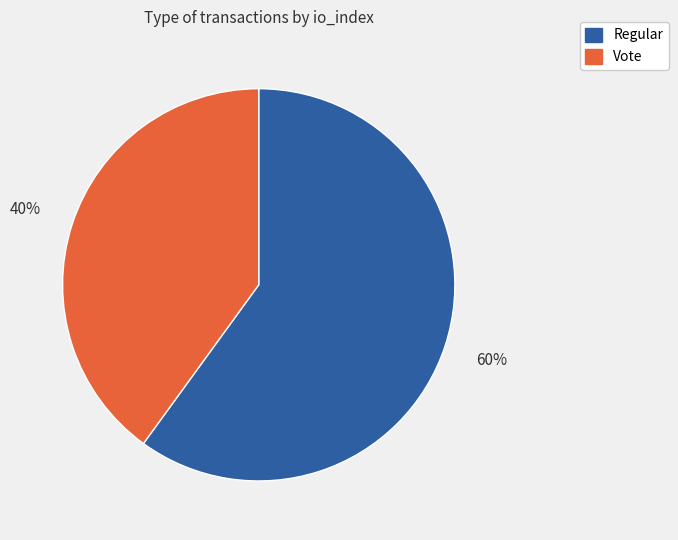

To the nearest percent, what portion does Regular represent?

60%